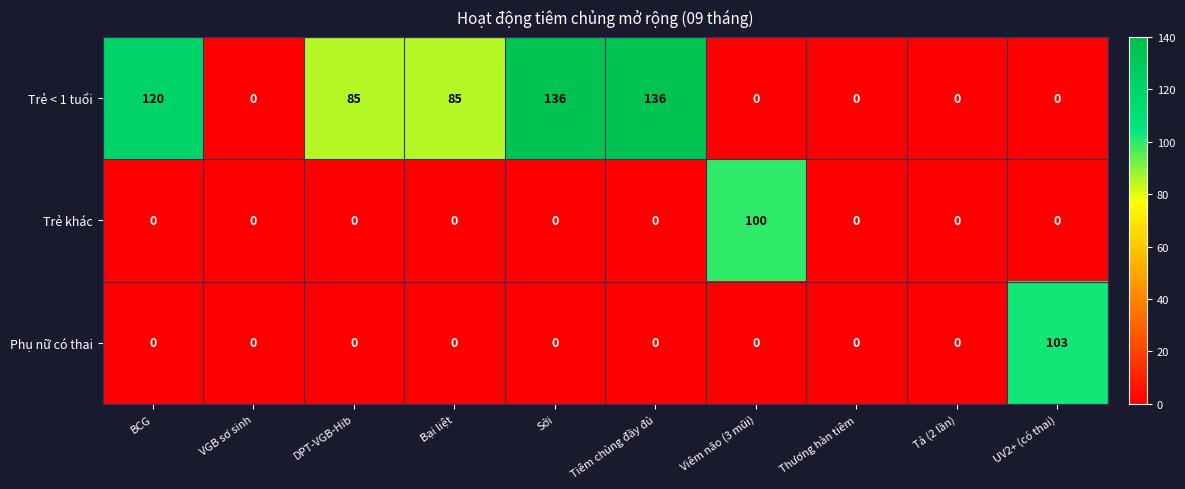

Reading left to right, list all the values displayed in this chart.

Trẻ < 1 tuổi: BCG=120	VGB sơ sinh=0	DPT-VGB-Hib=85	Bại liệt=85	Sởi=136	Tiêm chủng đầy đủ=136	Viêm não (3 mũi)=0	Thương hàn tiêm=0	Tả (2 lần)=0	UV2+ (có thai)=0
Trẻ khác: BCG=0	VGB sơ sinh=0	DPT-VGB-Hib=0	Bại liệt=0	Sởi=0	Tiêm chủng đầy đủ=0	Viêm não (3 mũi)=100	Thương hàn tiêm=0	Tả (2 lần)=0	UV2+ (có thai)=0
Phụ nữ có thai: BCG=0	VGB sơ sinh=0	DPT-VGB-Hib=0	Bại liệt=0	Sởi=0	Tiêm chủng đầy đủ=0	Viêm não (3 mũi)=0	Thương hàn tiêm=0	Tả (2 lần)=0	UV2+ (có thai)=103